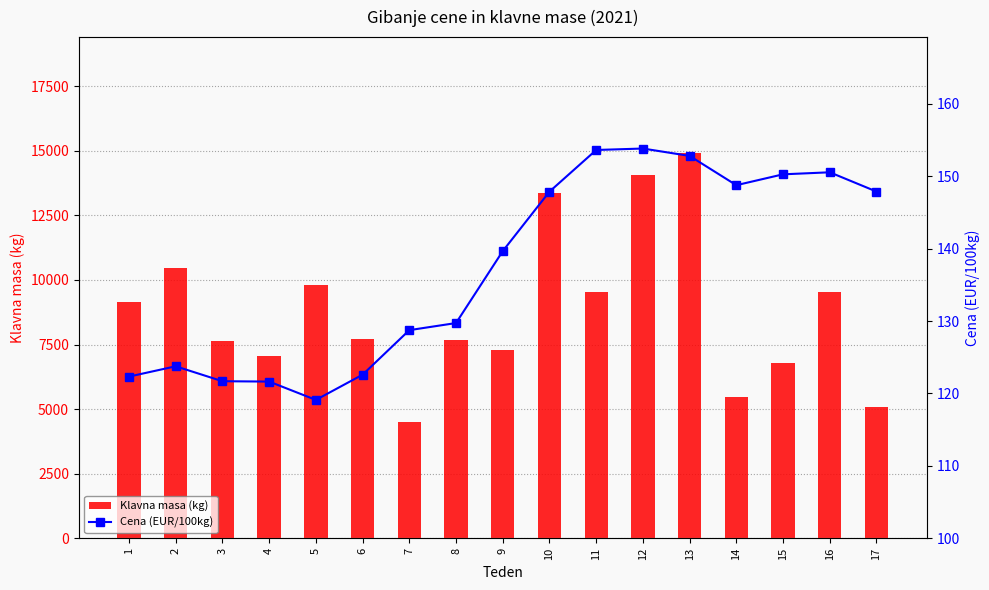

What is the highest value of the Klavna masa (kg) series?

14923